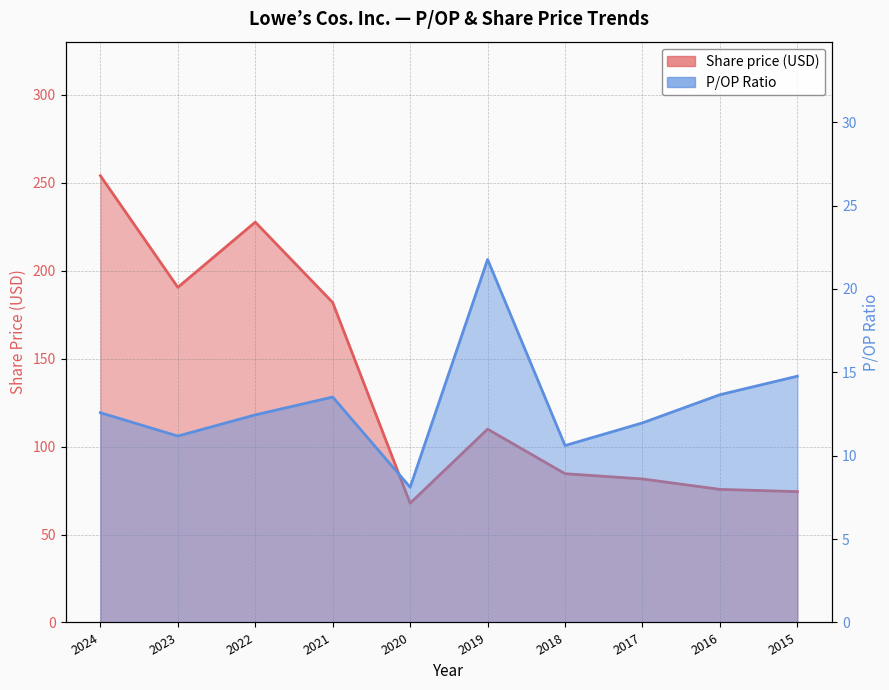

Is it true that Share price equals 127.5 at 2015?

False